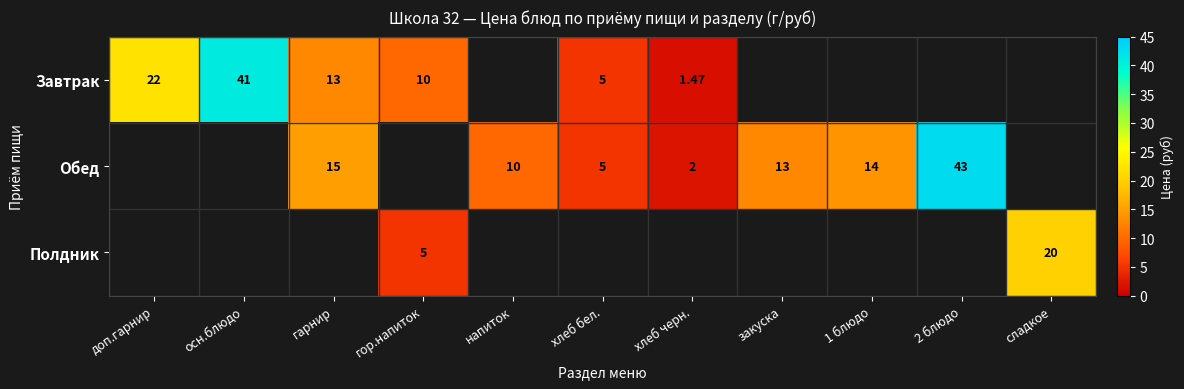

Is the value of Обед at напиток greater than the value of Завтрак at осн.блюдо?

No